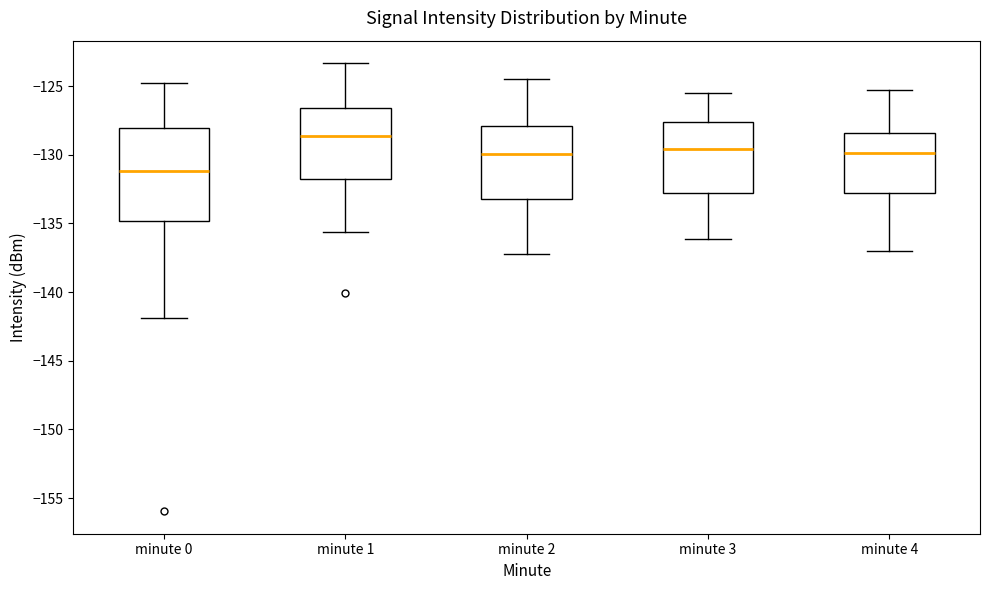

Which box's median line is the lowest?

minute 0